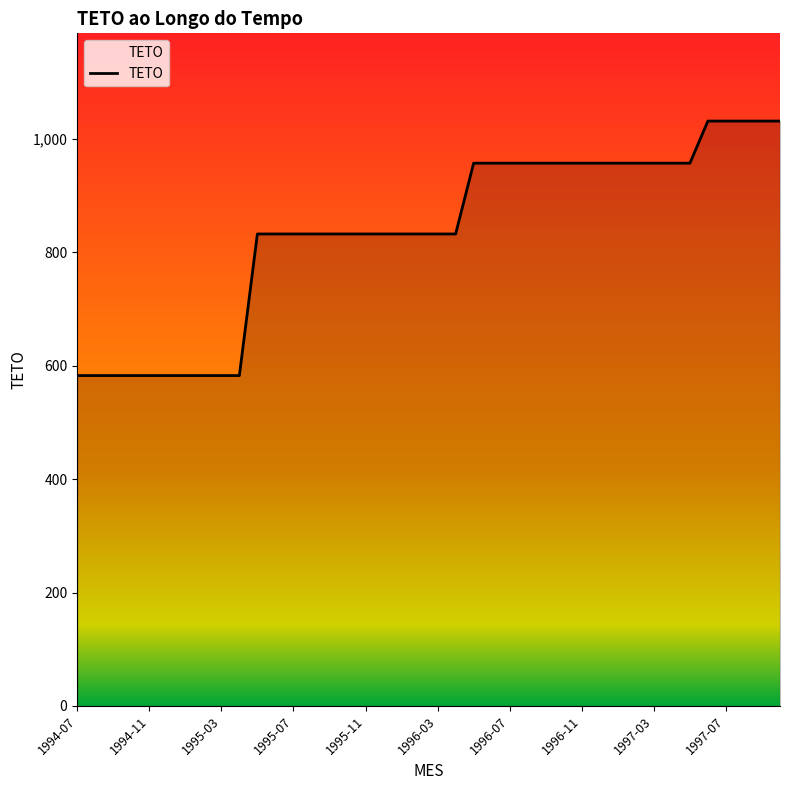

How many lines are shown in the chart?

1